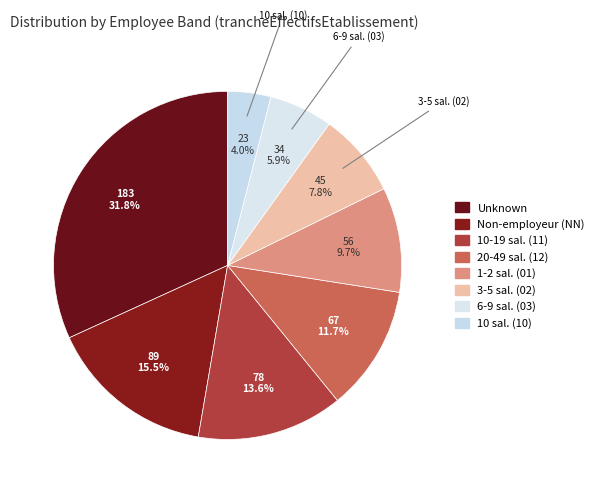

Count the number of slices in the pie.

8